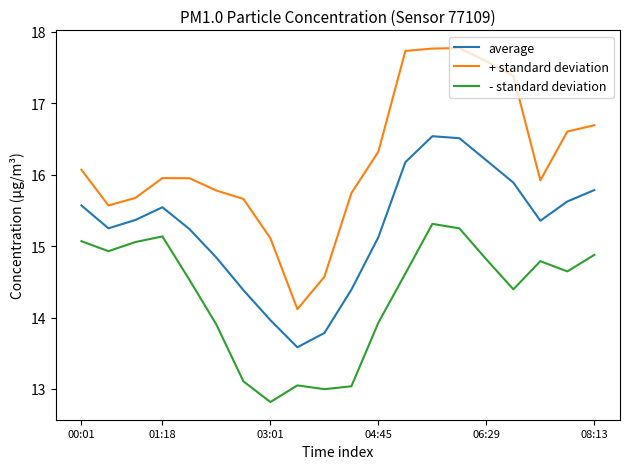

Which series has the widest spread of values?

+ standard deviation